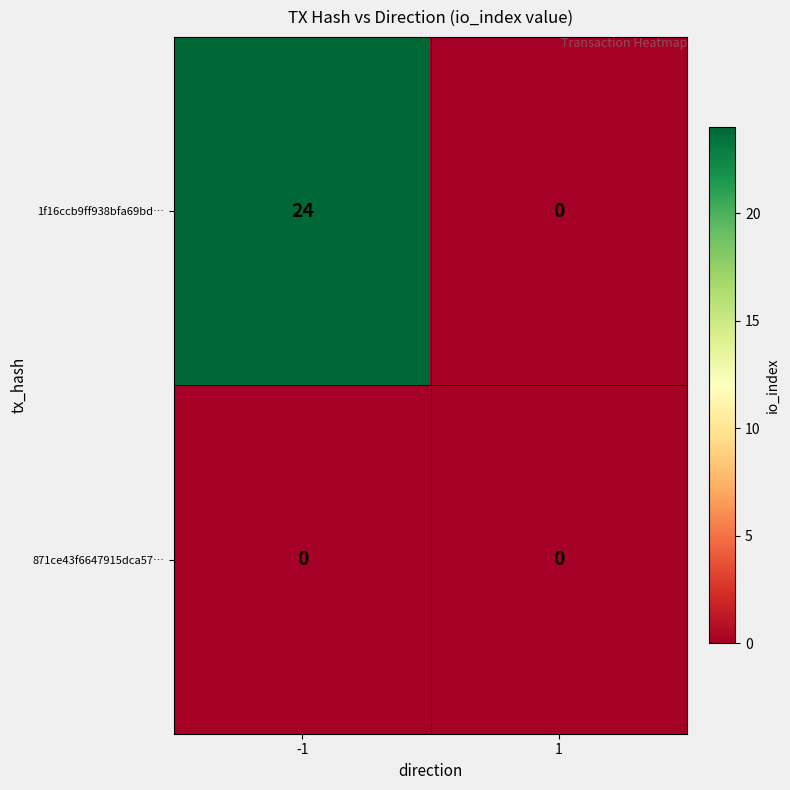

Reading left to right, extract all data points from this chart.

1f16ccb9ff938bfa69bd…: -1=24	1=0
871ce43f6647915dca57…: -1=0	1=0